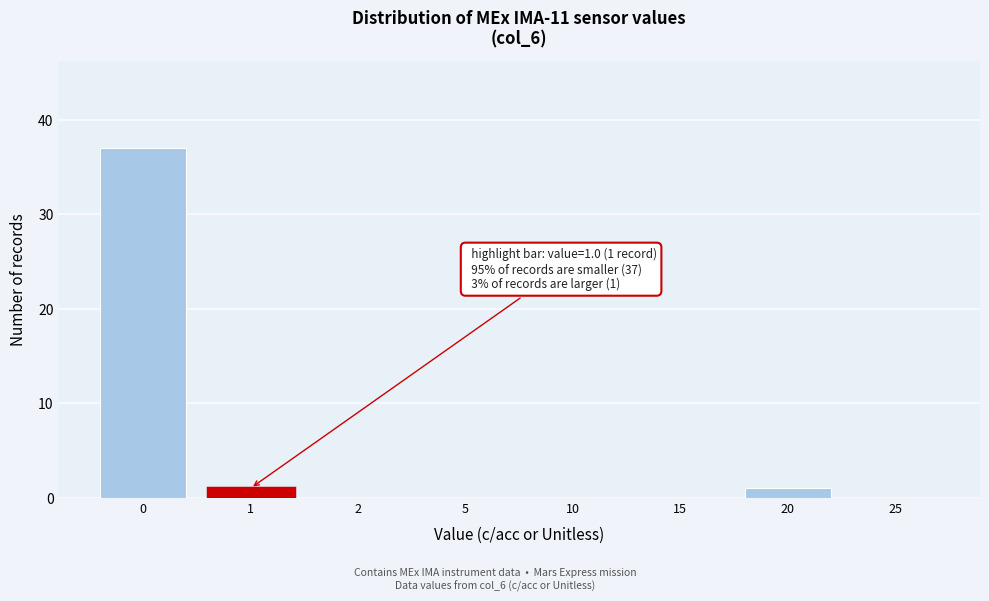

Reading left to right, transcribe all the data shown in this chart.

0=37	1=1	2=0	5=0	10=0	15=0	20=1	25=0